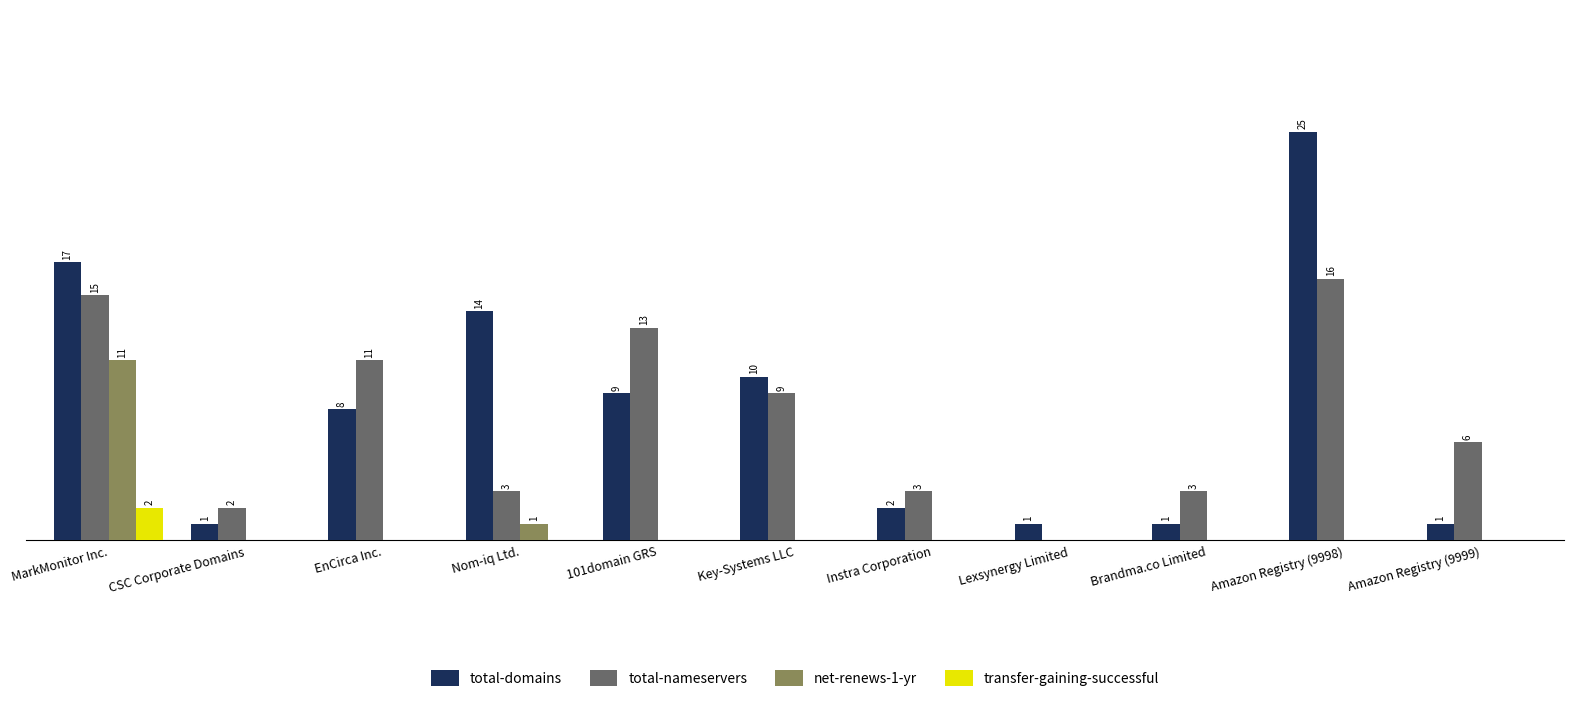

At which label does net-renews-1-yr reach its peak?

MarkMonitor Inc.